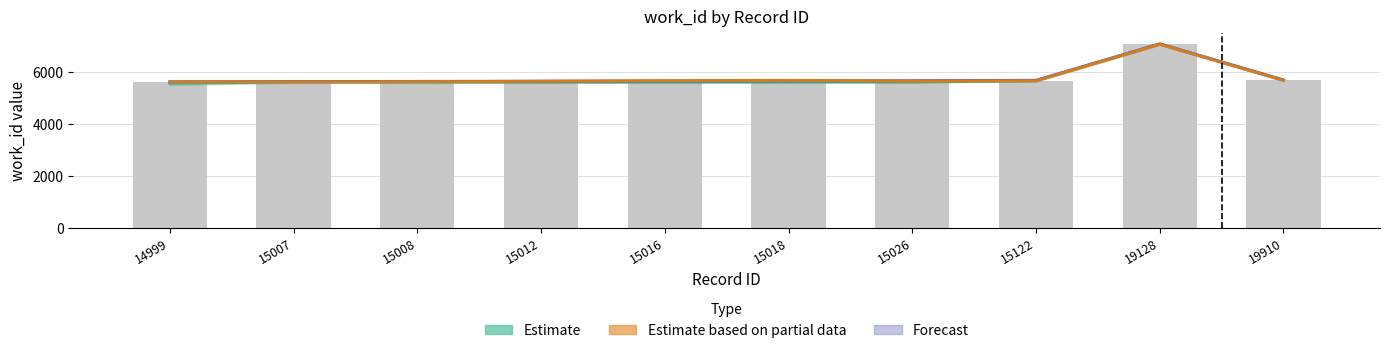

What is the value of the Forecast bar at the 9th from the left?

7087.5